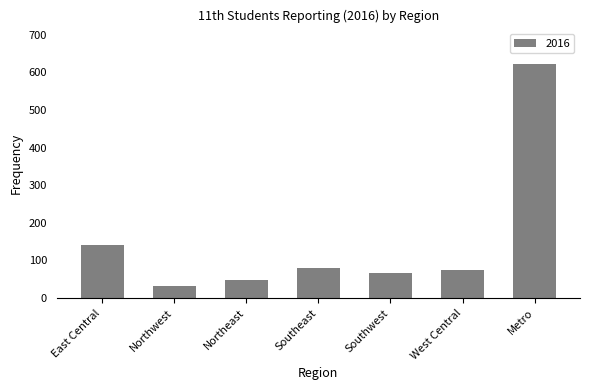

What is the difference between the maximum and second lowest values?

574